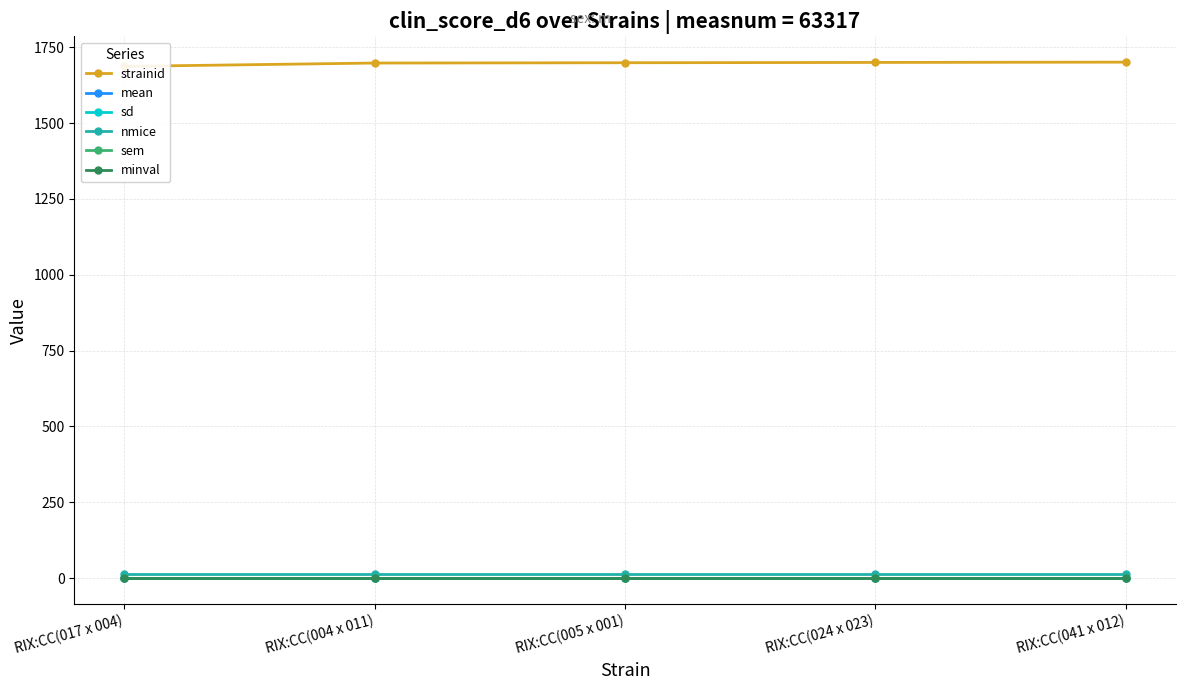

What is the label of the 5th point from the left?

RIX:CC(041 x 012)